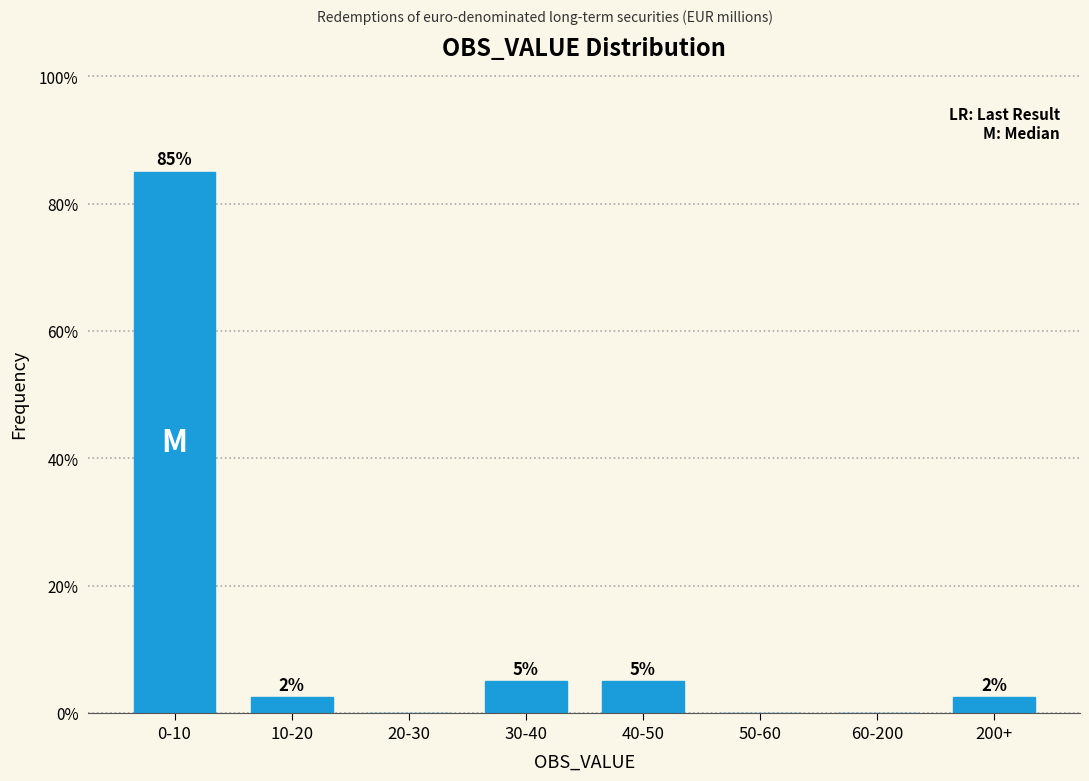

At which label does the data first exceed 2?

0-10